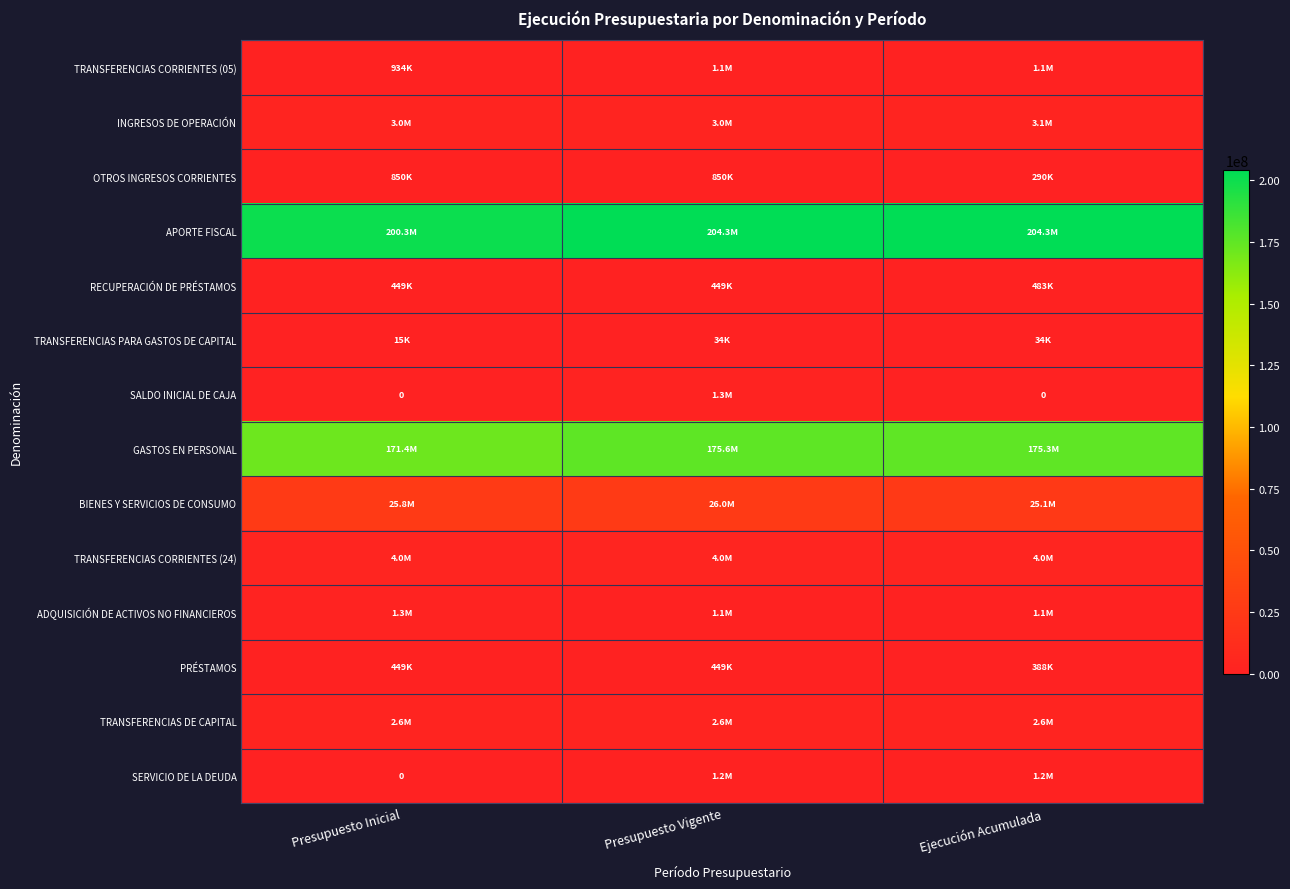

Which has a higher value, Presupuesto Vigente or Presupuesto Inicial?

Presupuesto Vigente